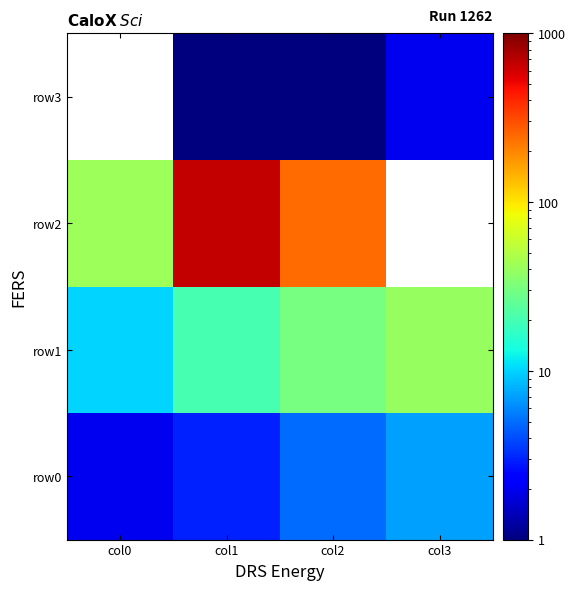

Which category has the lowest value across all series?

col1